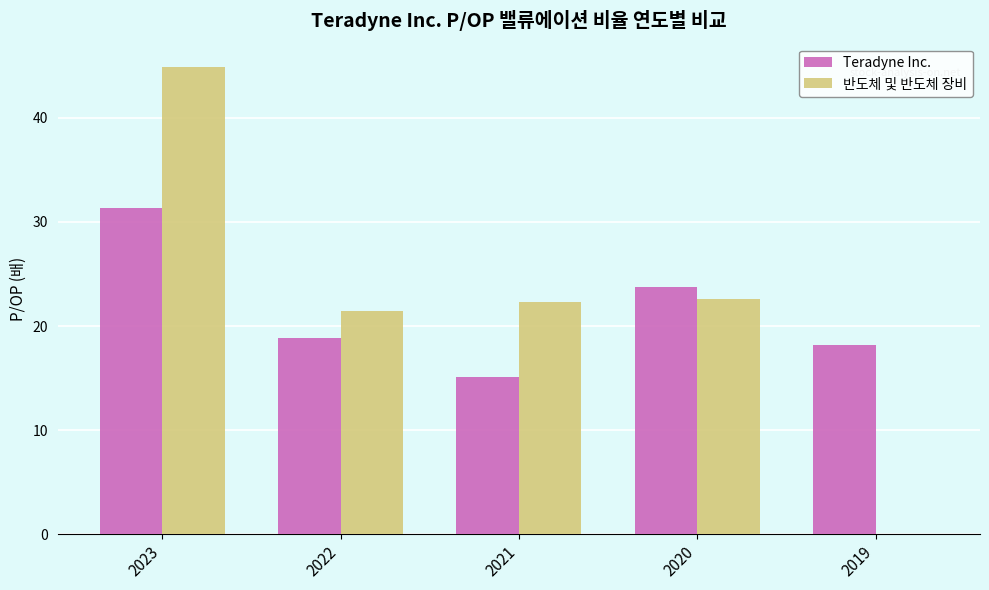

At which category is the sum across all series the highest?

2023